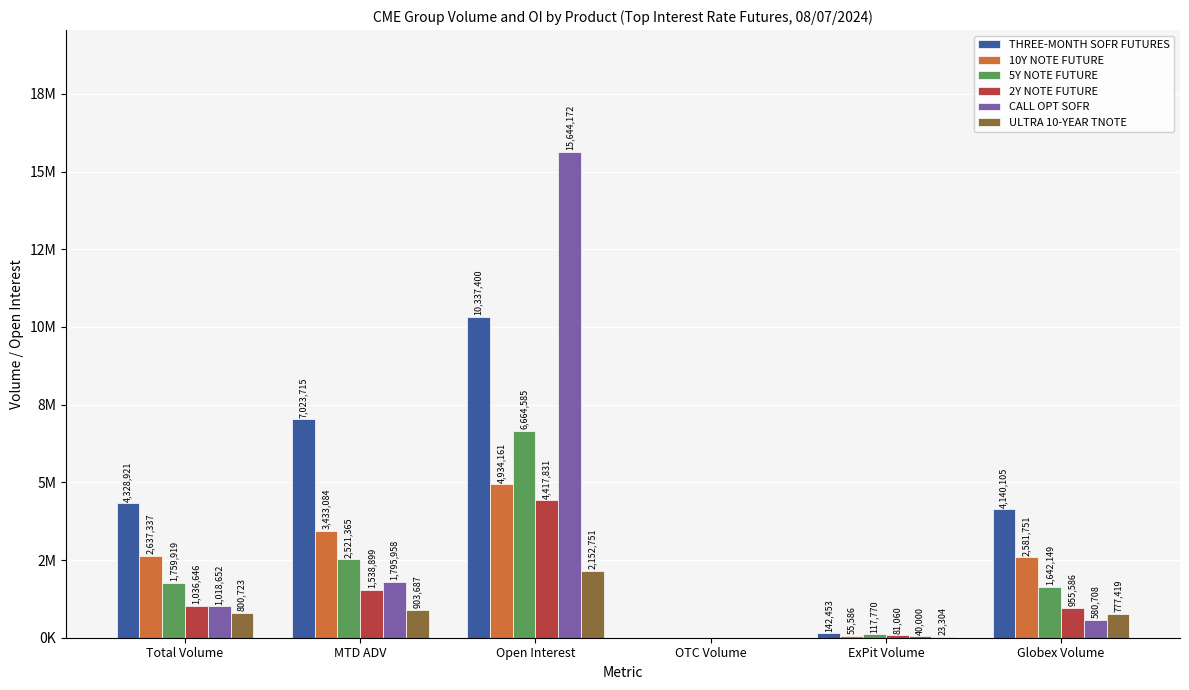

Are the bars horizontal?

No